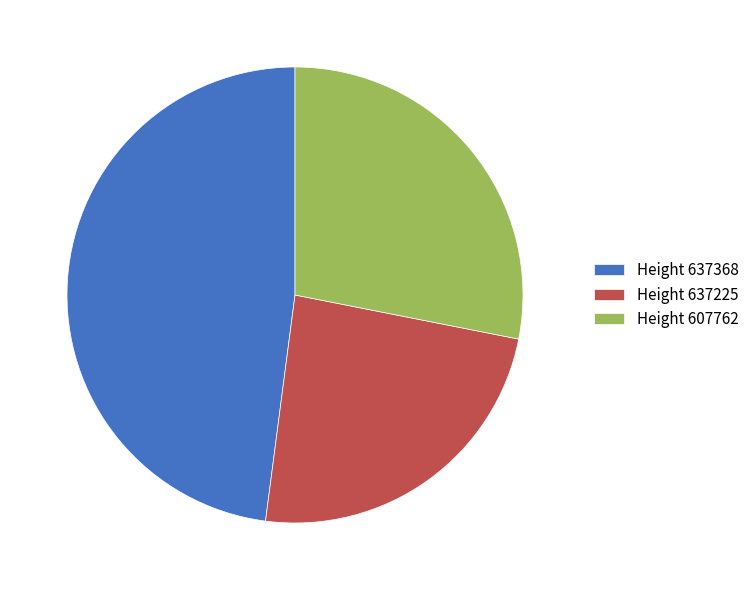

Which slice is the smallest?

Height 637225